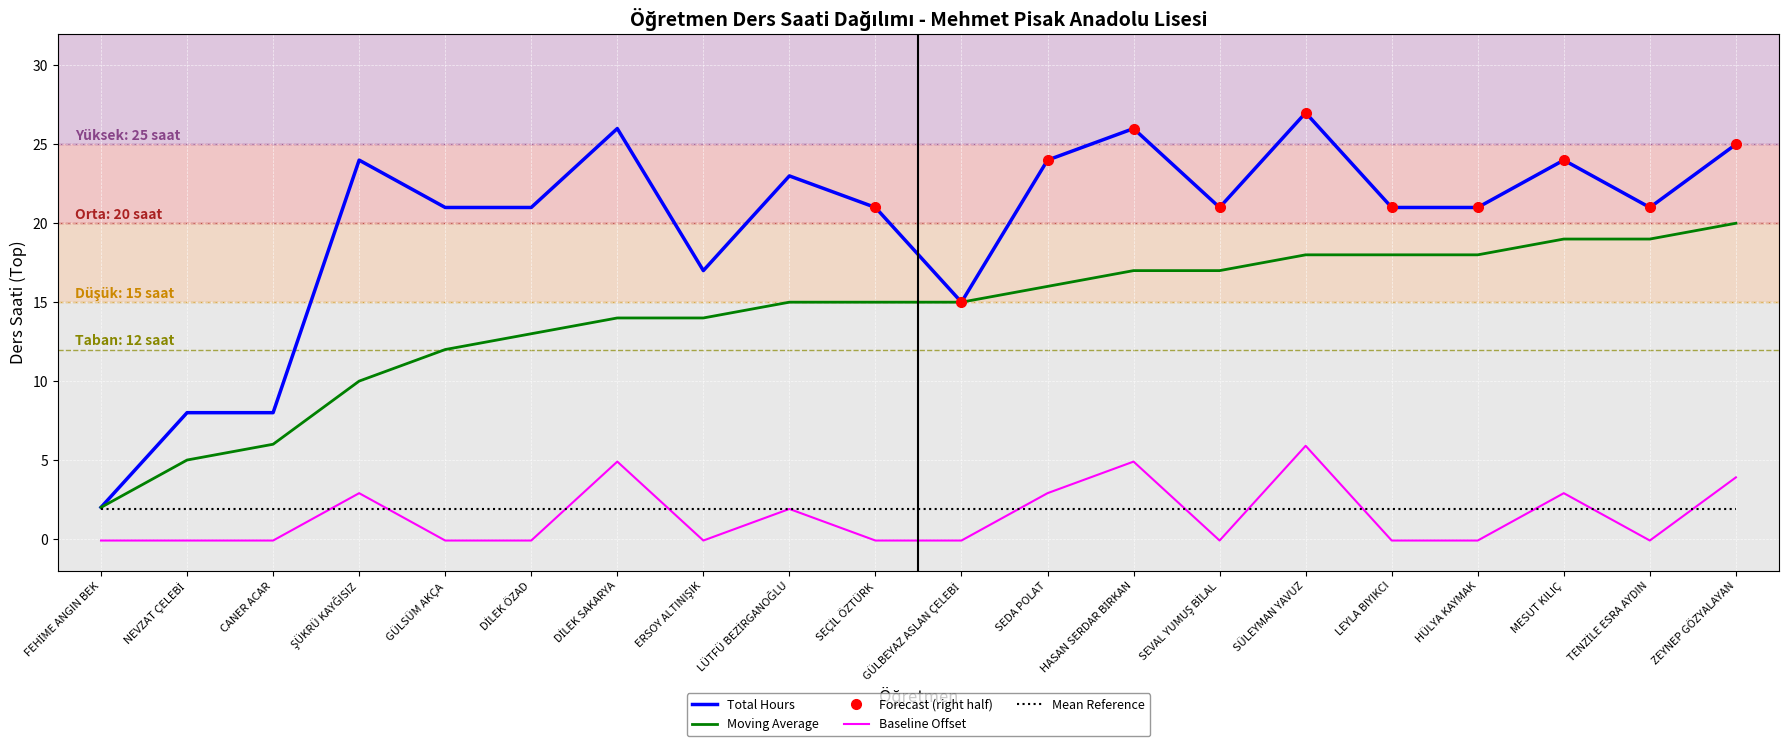

Which series has the widest spread of values?

Total Hours